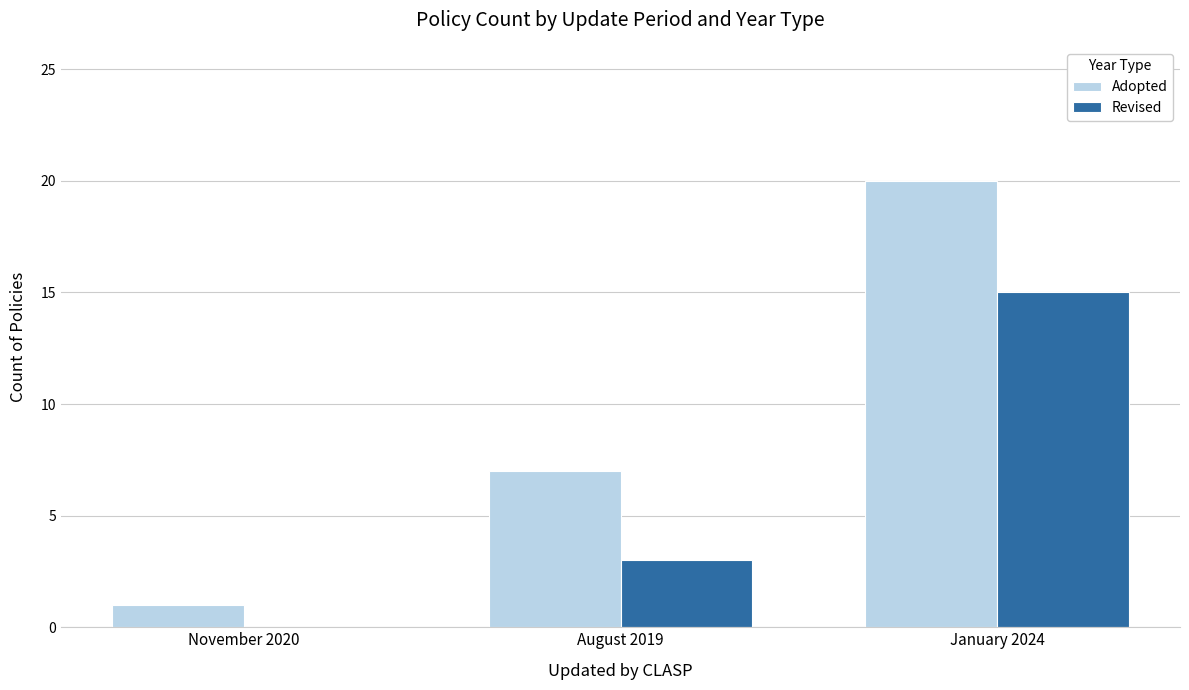

How many series are shown in this chart?

2